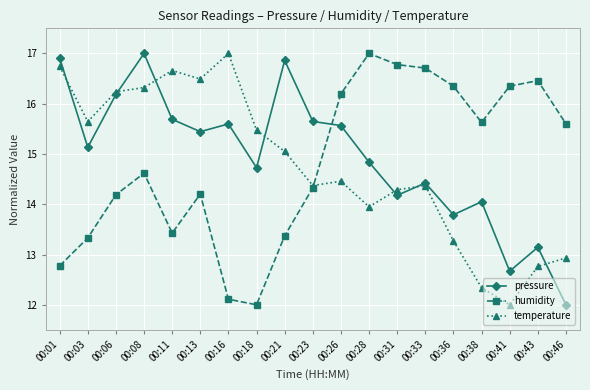

Does the chart have visible grid lines?

Yes